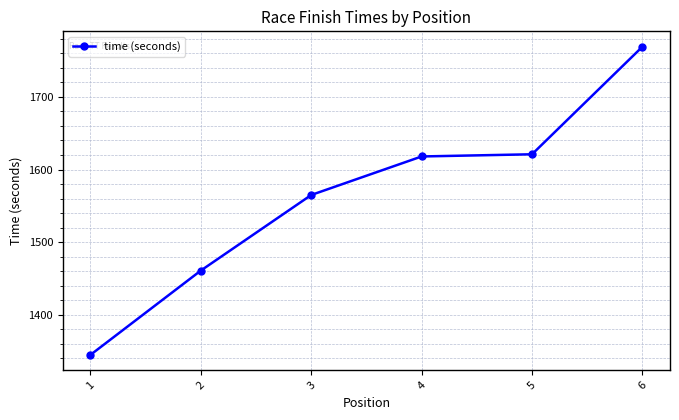

What is the sum of the values at 6 and 1?

3114